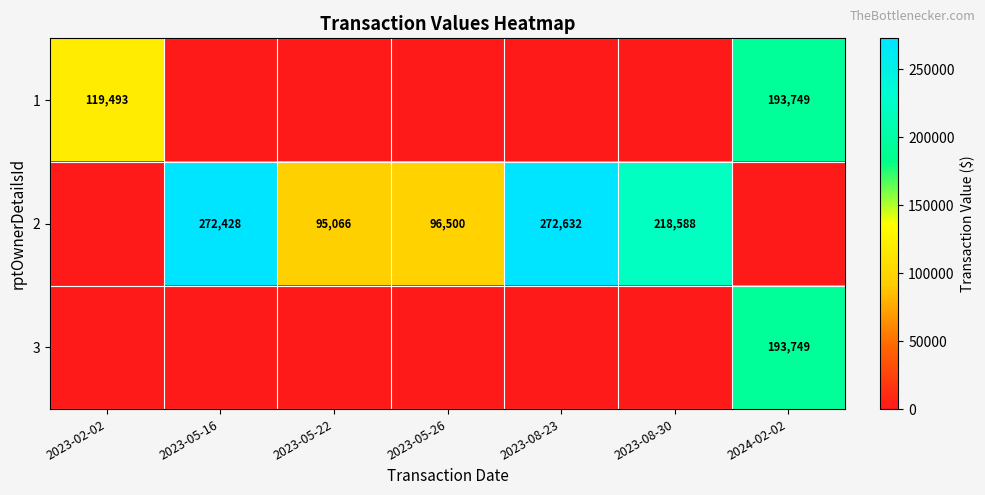

The 1 series shows 193749 at 2024-02-02. True or false?

True